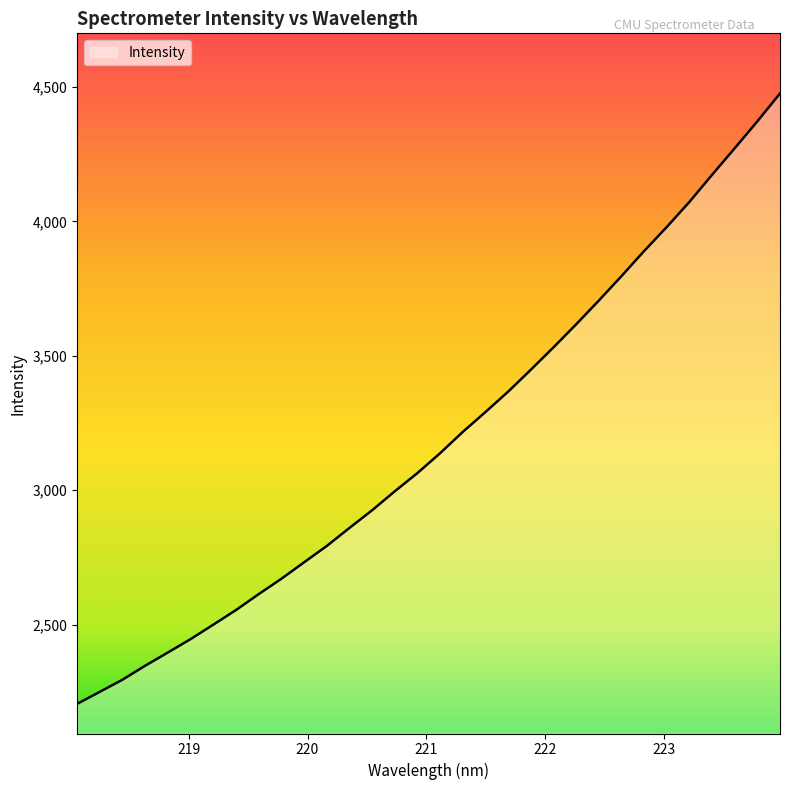

What is the minimum value shown in the chart?

2205.1